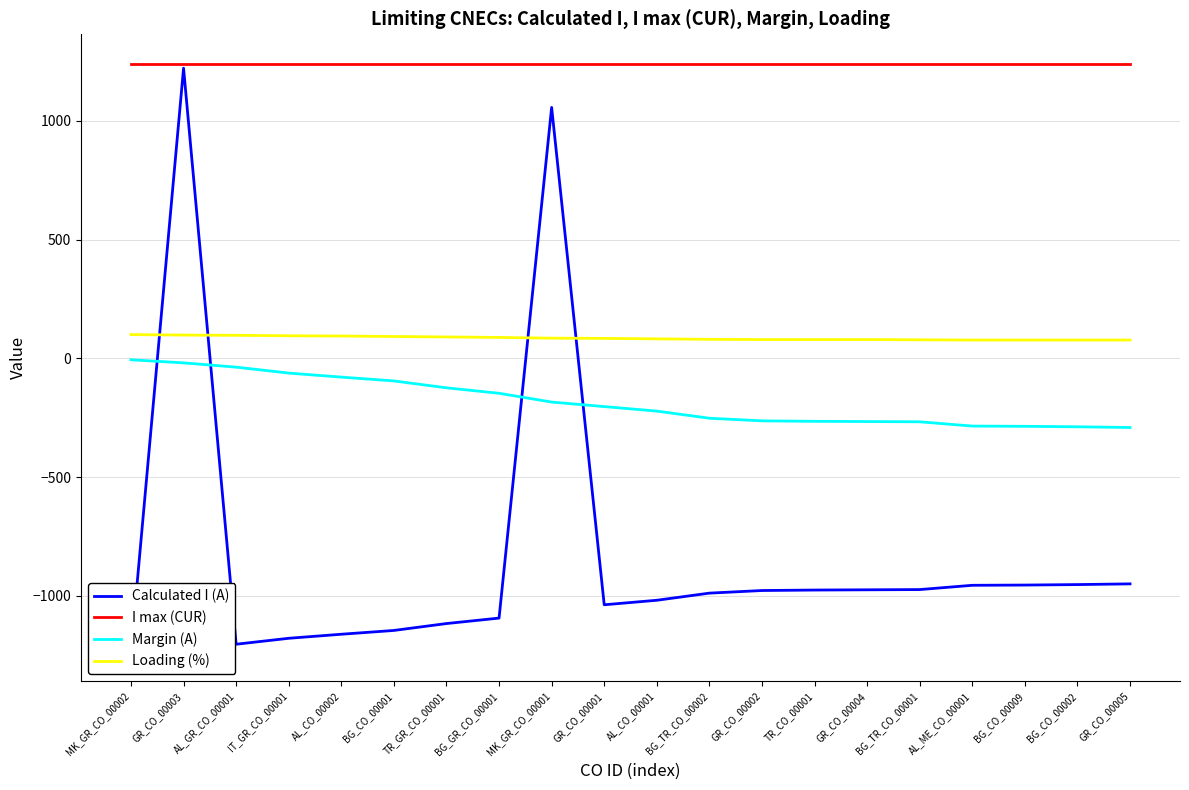

Reading left to right, list all the values displayed in this chart.

Calculated I (A): -1234	1221	-1203	-1178	-1161	-1145	-1116	-1093	1056	-1037	-1018	-988	-977	-975	-974	-973	-955	-954	-952	-949
I max (CUR): 1240	1240	1240	1240	1240	1240	1240	1240	1240	1240	1240	1240	1240	1240	1240	1240	1240	1240	1240	1240
Margin (A): -6	-19	-37	-62	-79	-95	-124	-147	-184	-203	-222	-252	-263	-265	-266	-267	-285	-286	-288	-291
Loading (%): 100	98	97	95	94	92	90	88	85	84	82	80	79	79	79	78	77	77	77	77